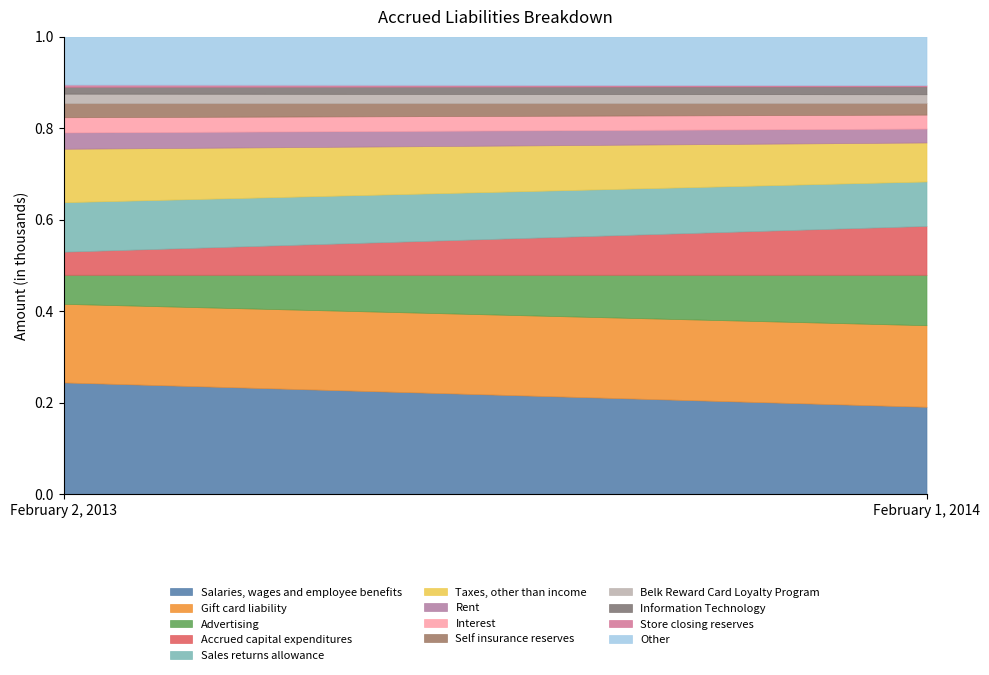

Which category has the highest value in the Salaries, wages and employee benefits series?

February 2, 2013